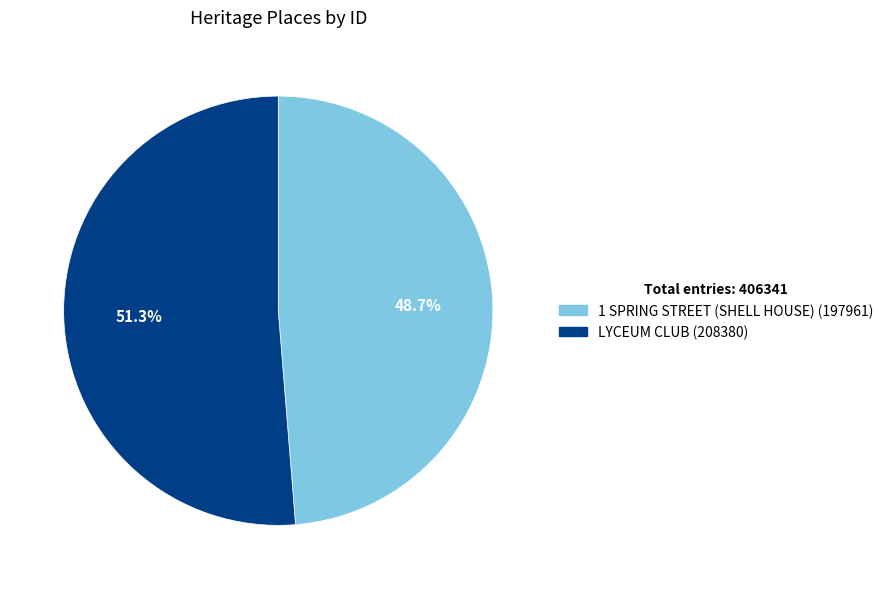

Does 1 SPRING STREET (SHELL HOUSE) represent more than half of the total?

No